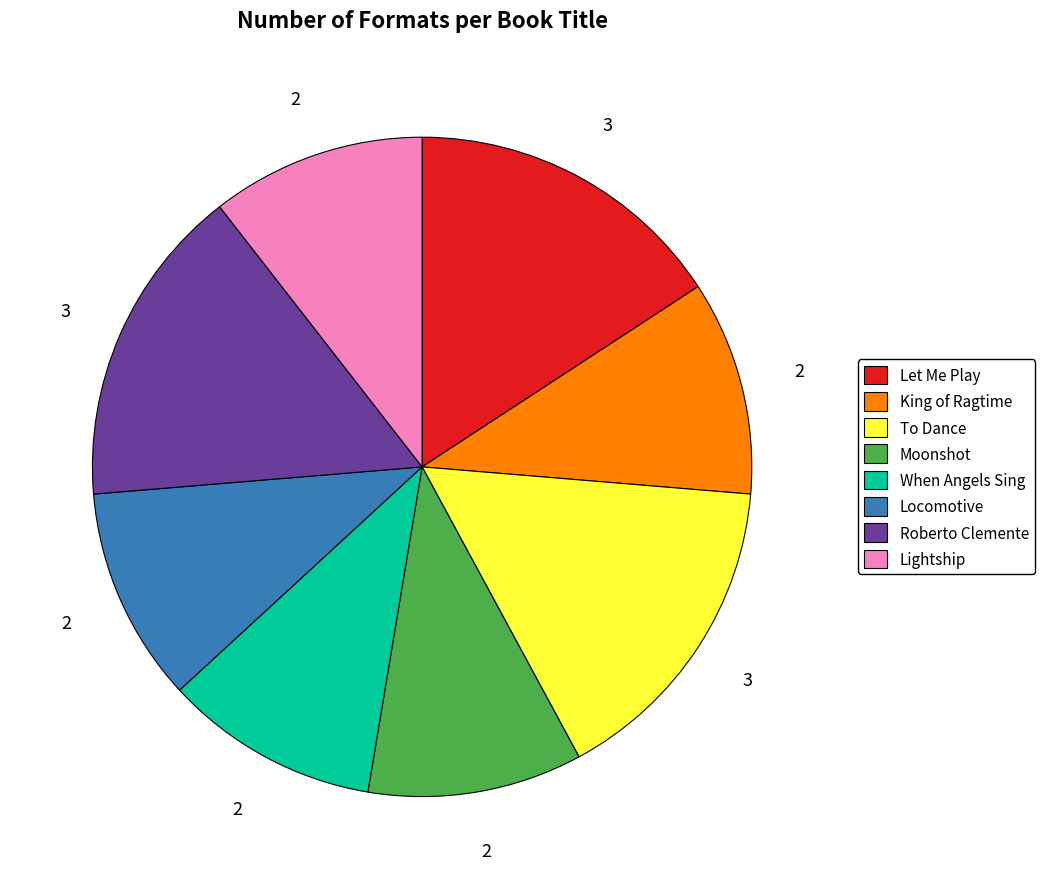

Is there any slice that represents more than half of the pie?

No